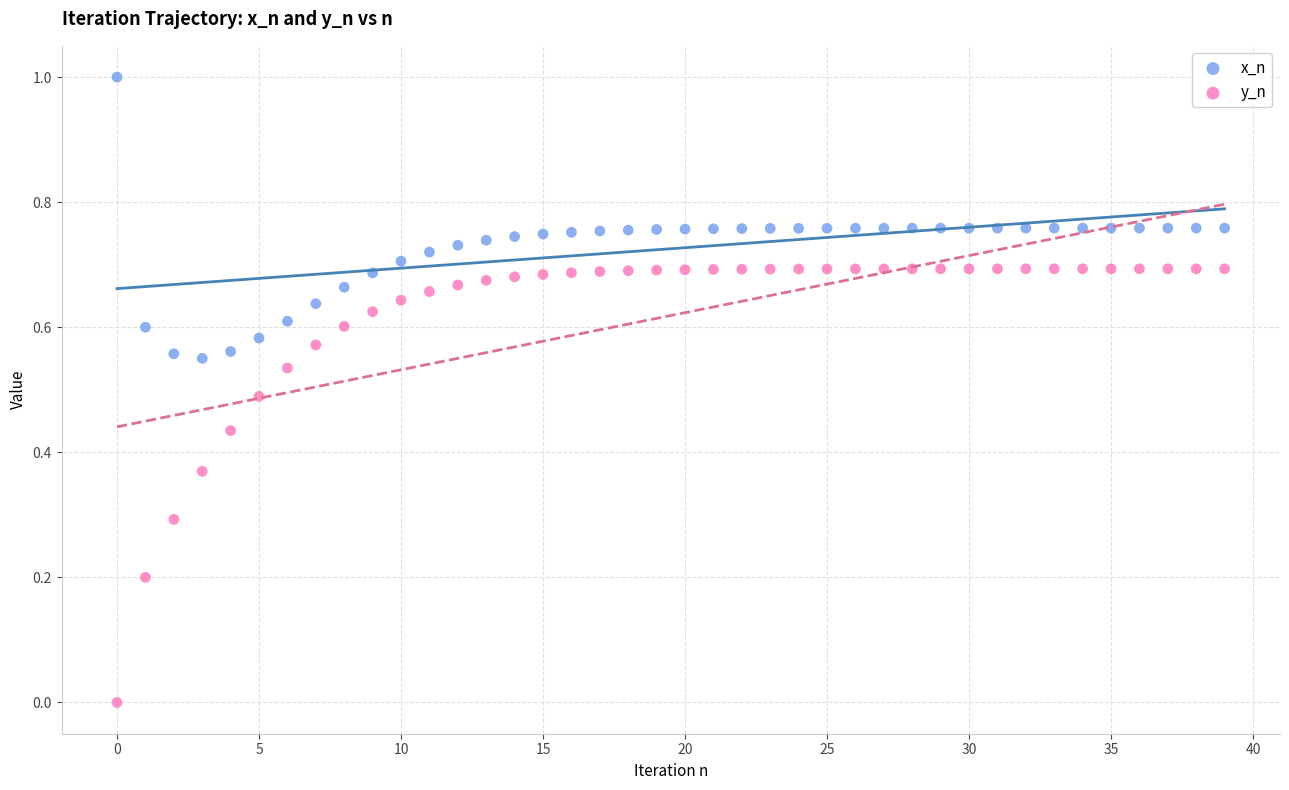

Across all data points, what is the range of Y values (max minus min)?

1.0